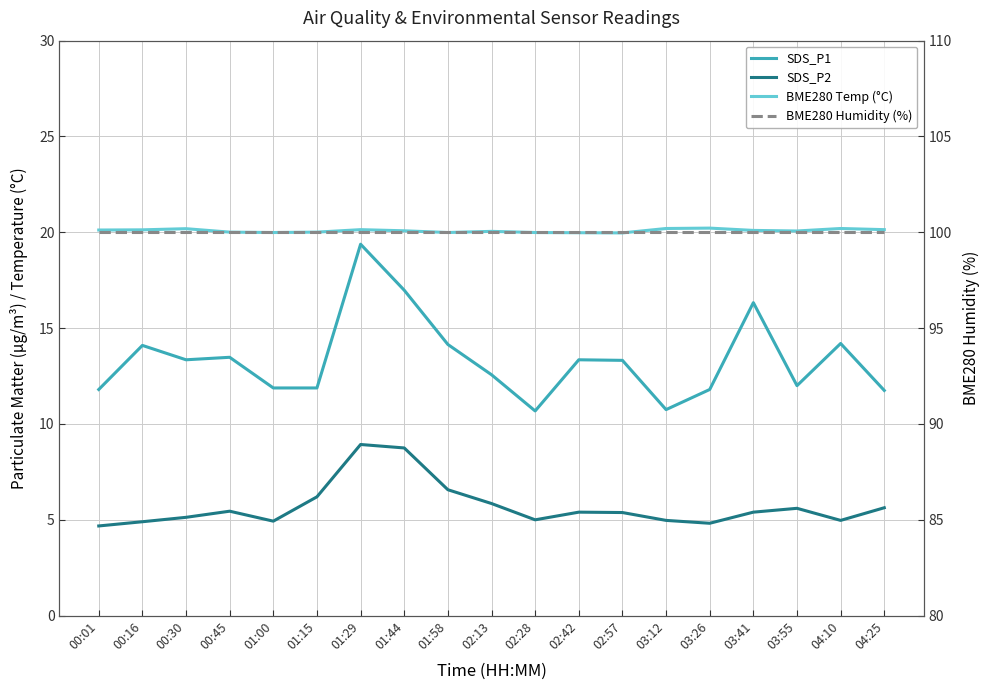

Rank the series at 00:45 from lowest to highest value.

SDS_P2, SDS_P1, BME280 Temp (°C), BME280 Humidity (%)